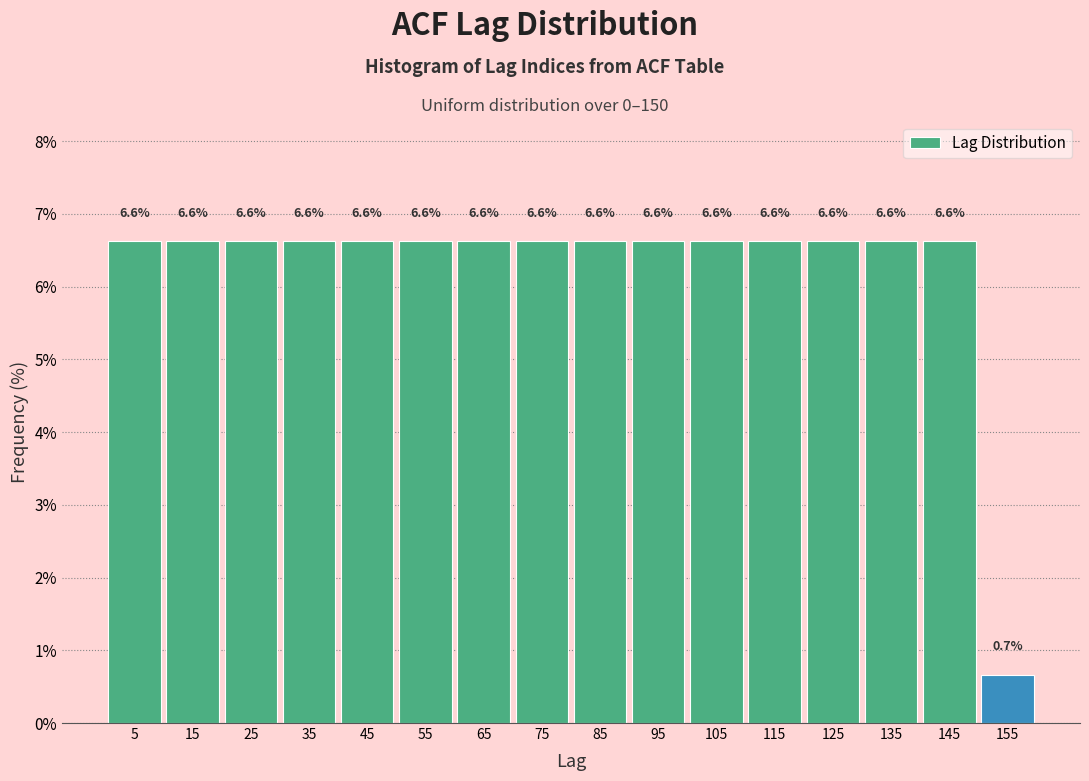

Reading left to right, transcribe this chart: for each bar, give the range it covers on the x-axis and its height.

0 to 10: 6.6
10 to 20: 6.6
20 to 30: 6.6
30 to 40: 6.6
40 to 50: 6.6
50 to 60: 6.6
60 to 70: 6.6
70 to 80: 6.6
80 to 90: 6.6
90 to 100: 6.6
100 to 110: 6.6
110 to 120: 6.6
120 to 130: 6.6
130 to 140: 6.6
140 to 150: 6.6
150 to 160: 0.7